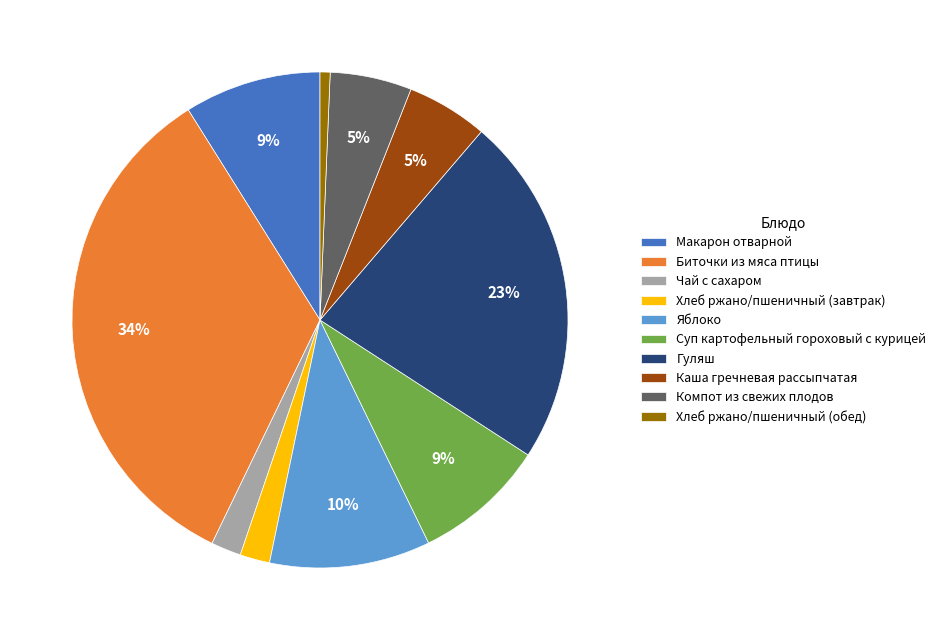

Is there a majority slice in this chart?

No